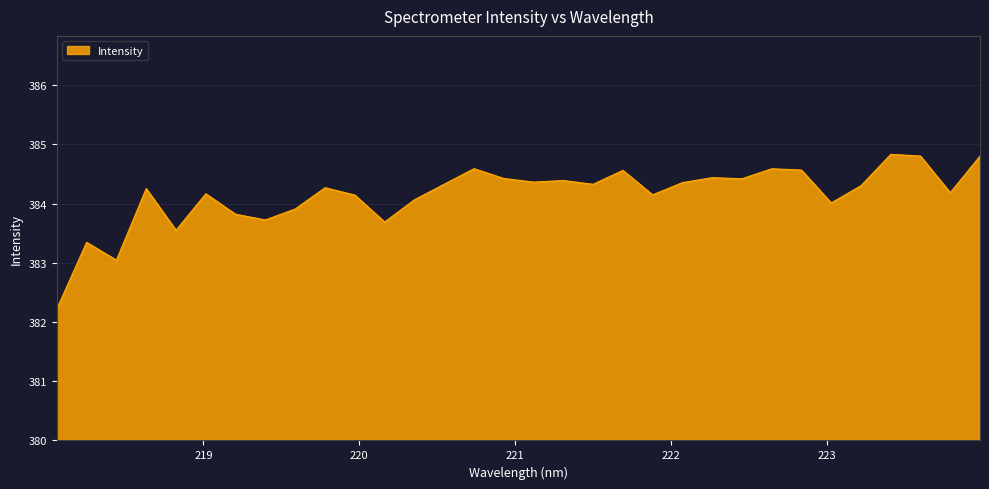

What is the minimum value shown in the chart?

382.2